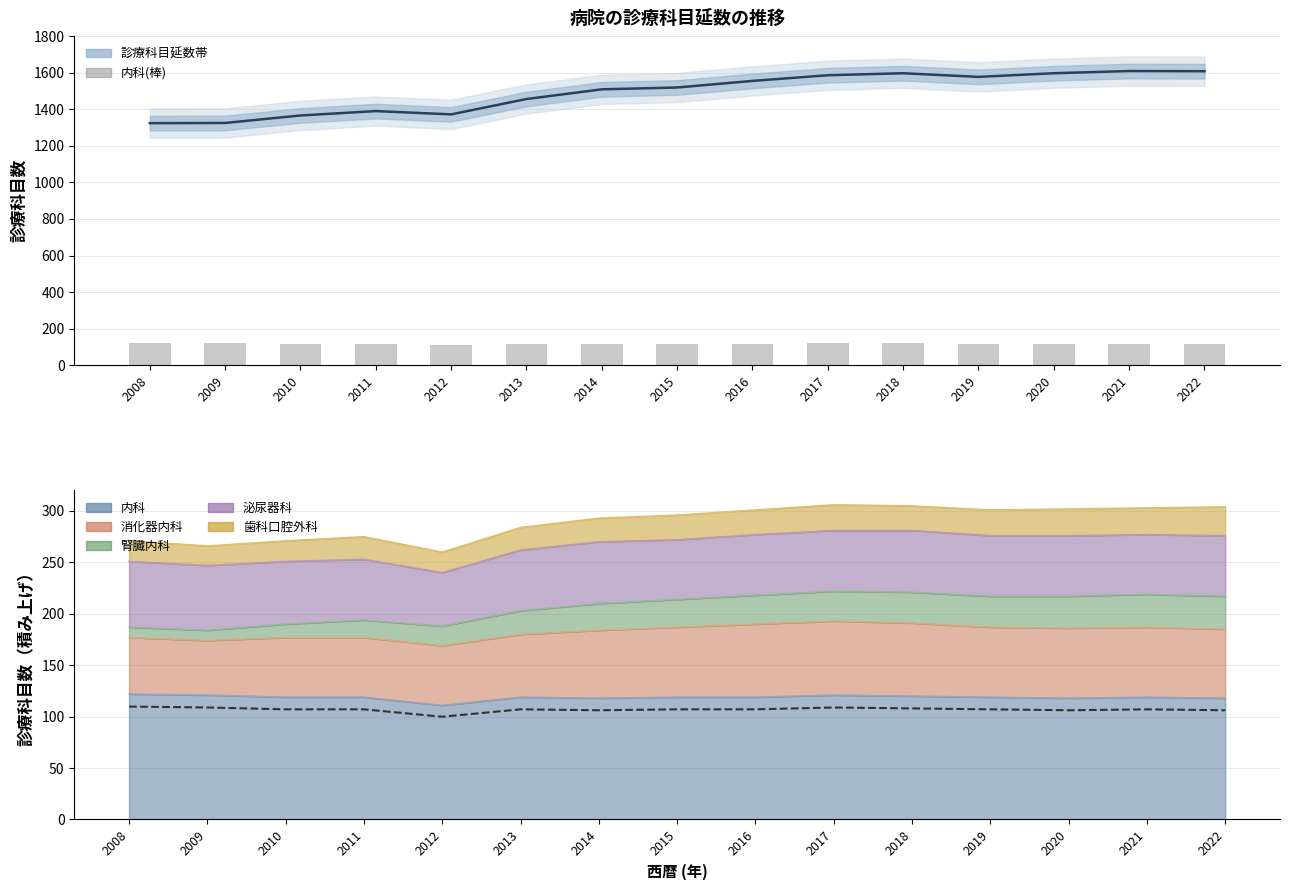

At which label does 診療科目延数 first exceed 1519?

2016